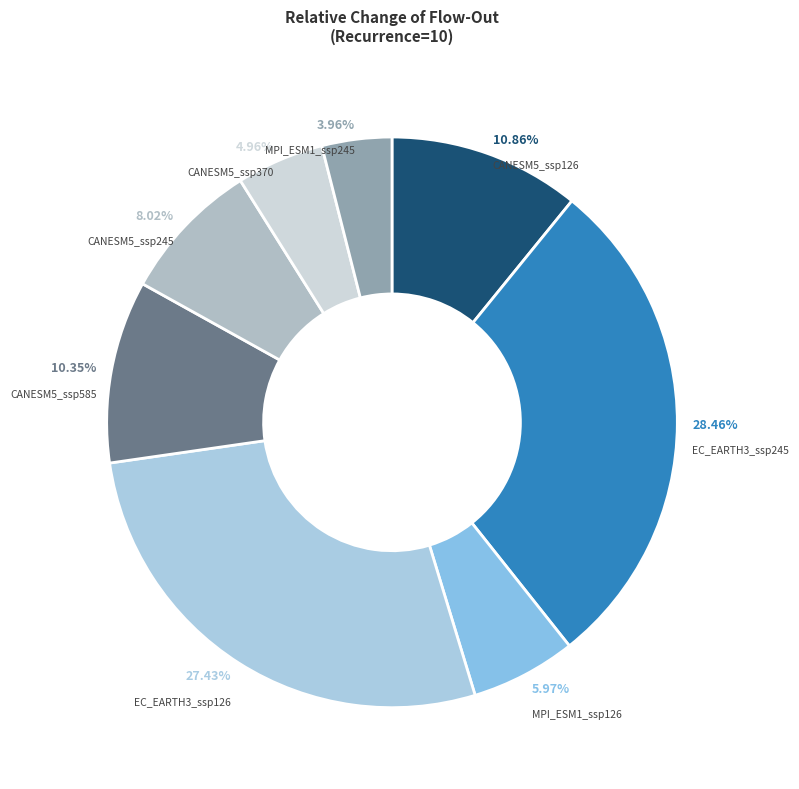

Which has a higher value, CANESM5_ssp370 or MPI_ESM1_ssp126?

MPI_ESM1_ssp126